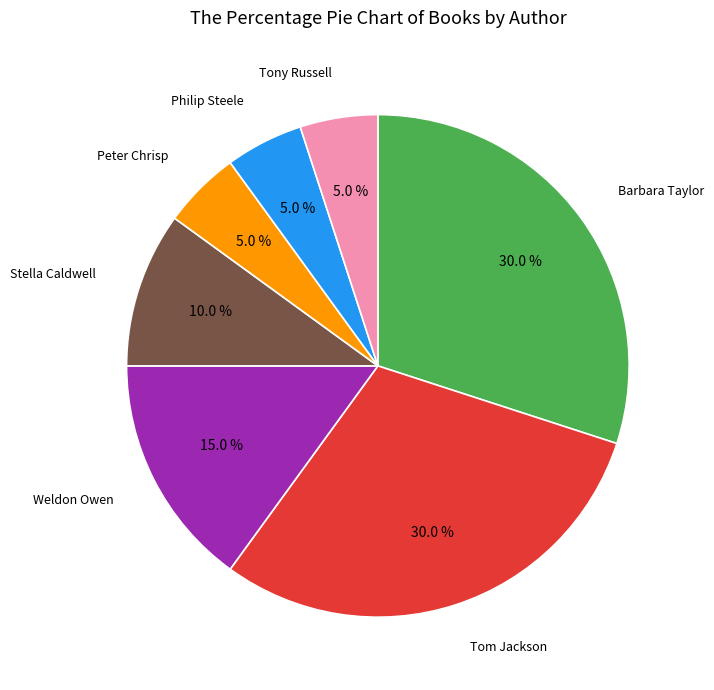

To the nearest percent, what is the difference between the largest and smallest slice percentages?

25%